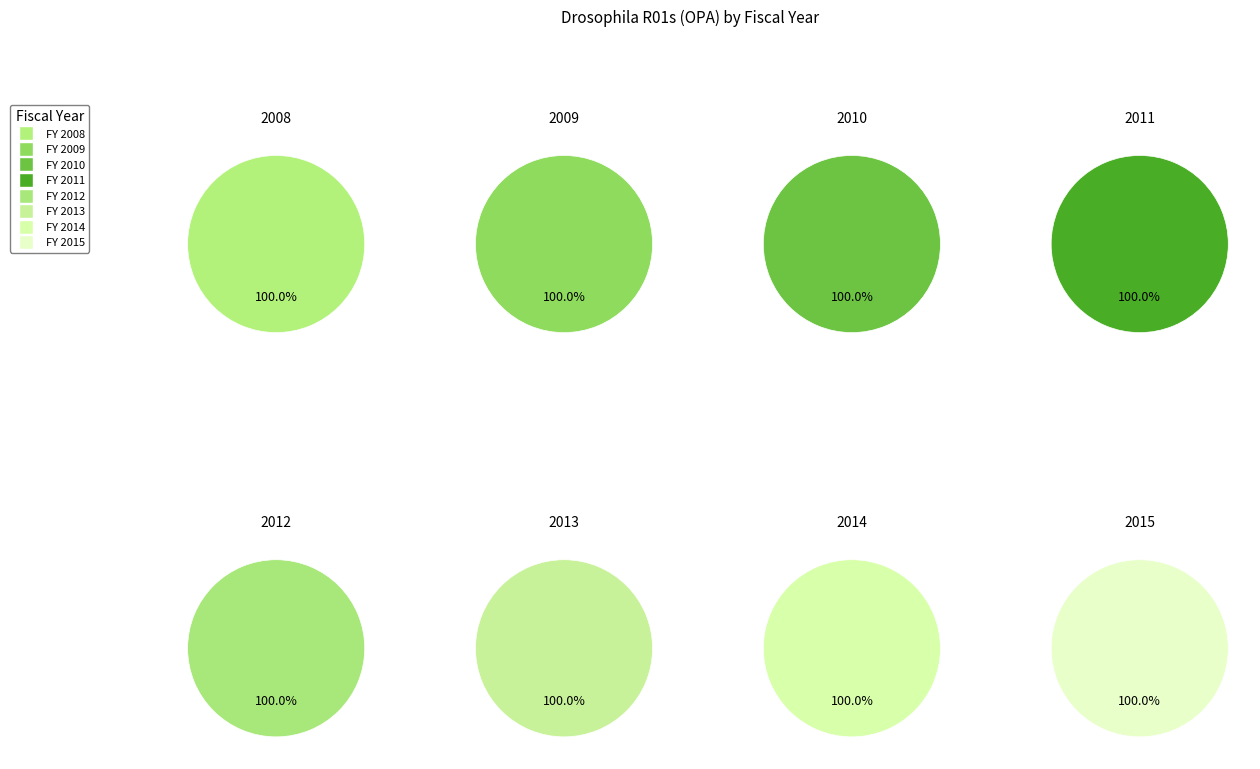

Is it true that 2009 is 3% of the pie?

False